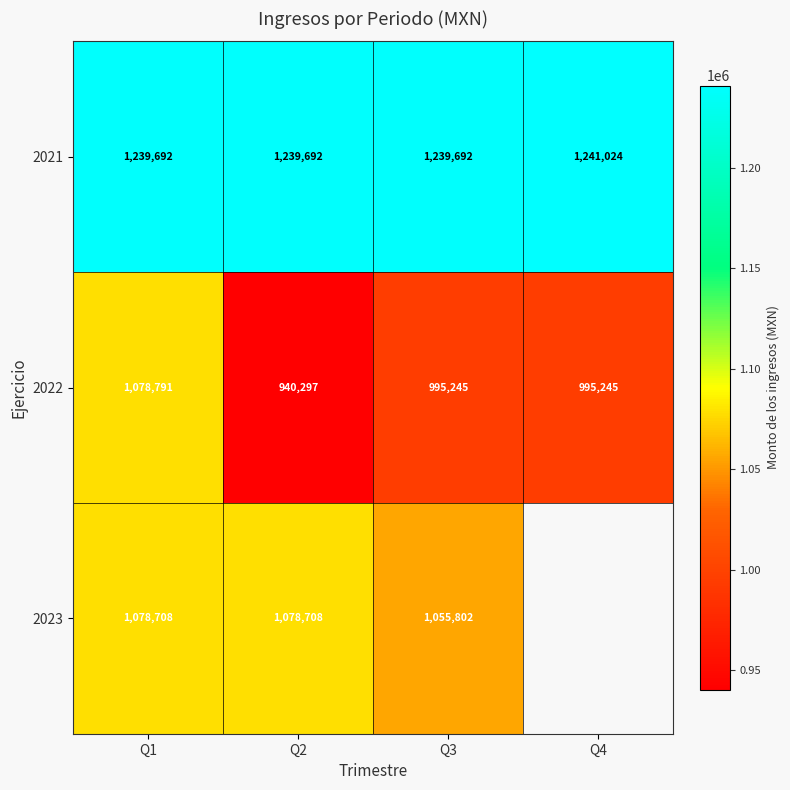

Which series changed the most between Q1 and Q3?

2022